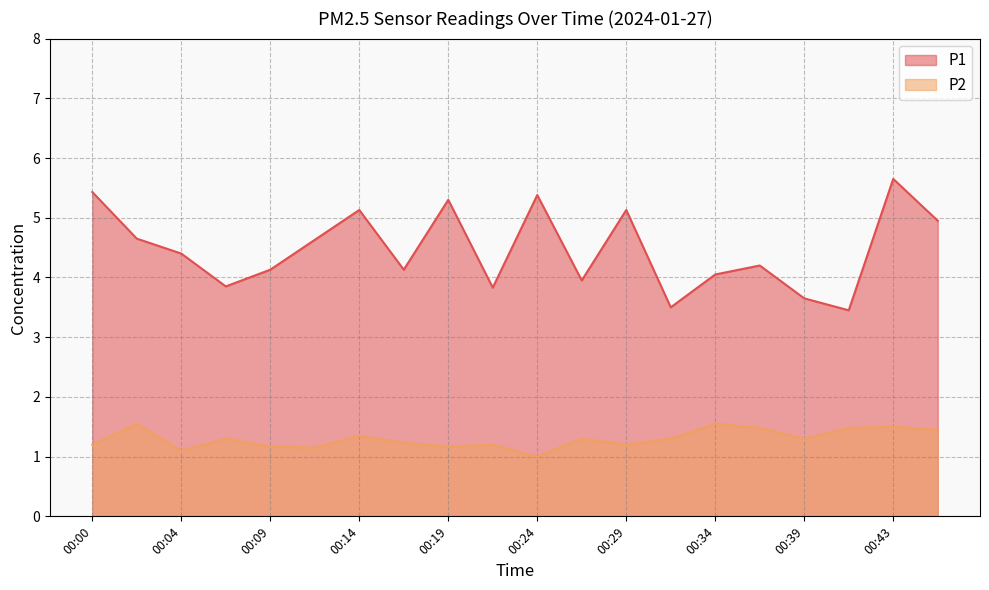

True or false: P1 and P2 intersect in this chart.

False